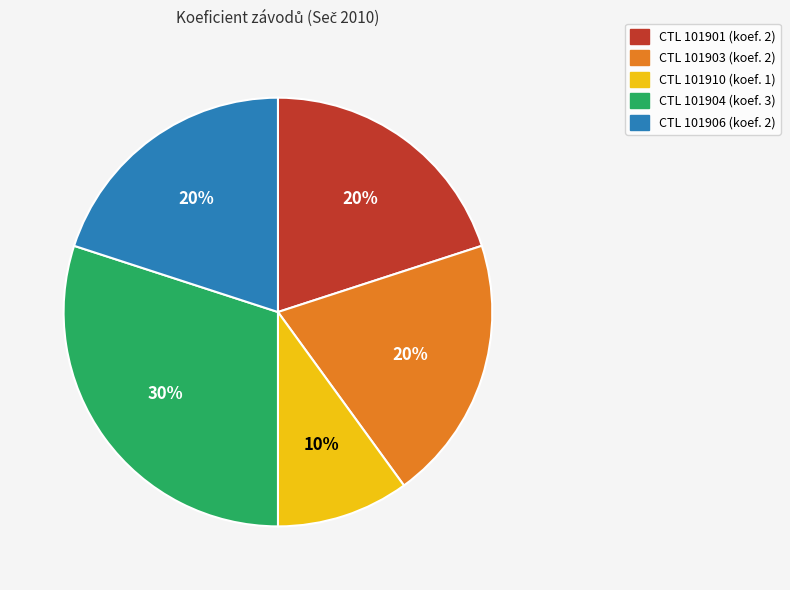

Is there a majority slice in this chart?

No